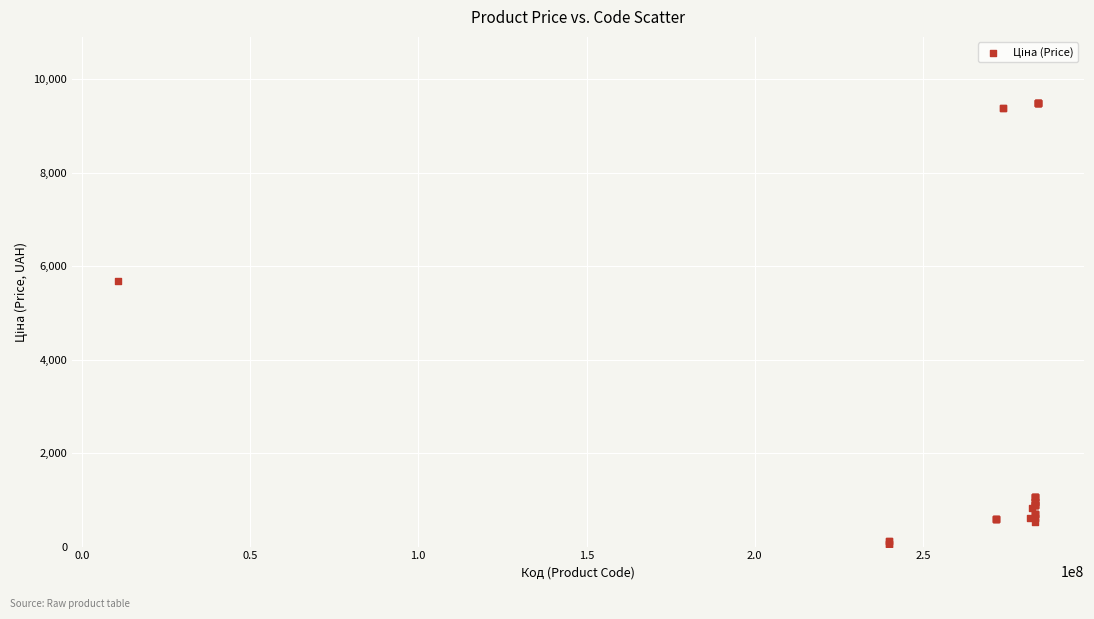

What Y value in the scatter plot is closest to 4768?

5673.8